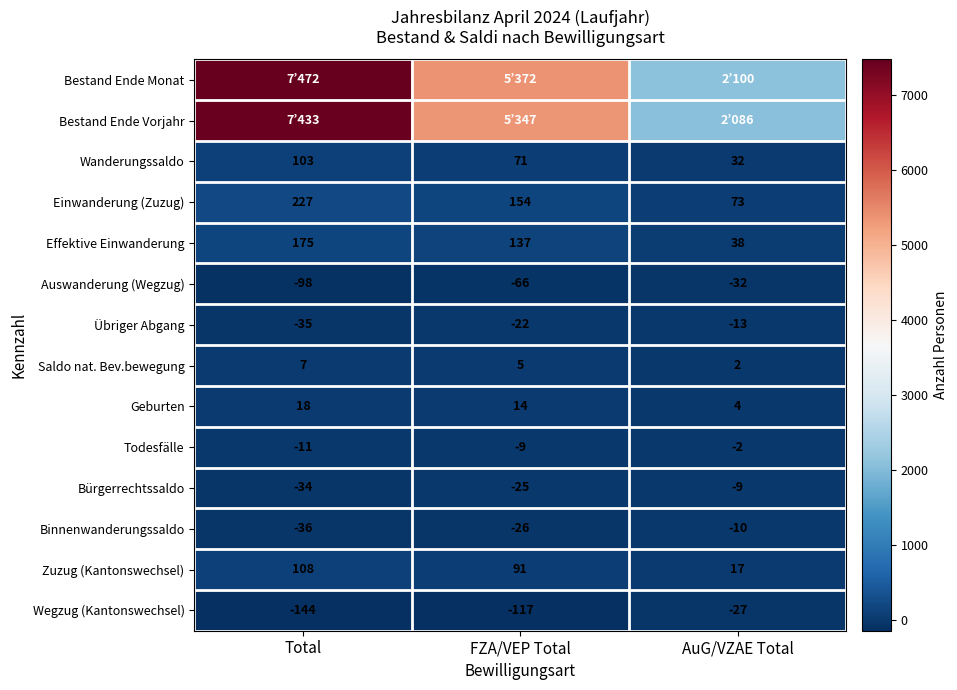

What is the difference between the maximum and minimum values in the Auswanderung (Wegzug) series?

66